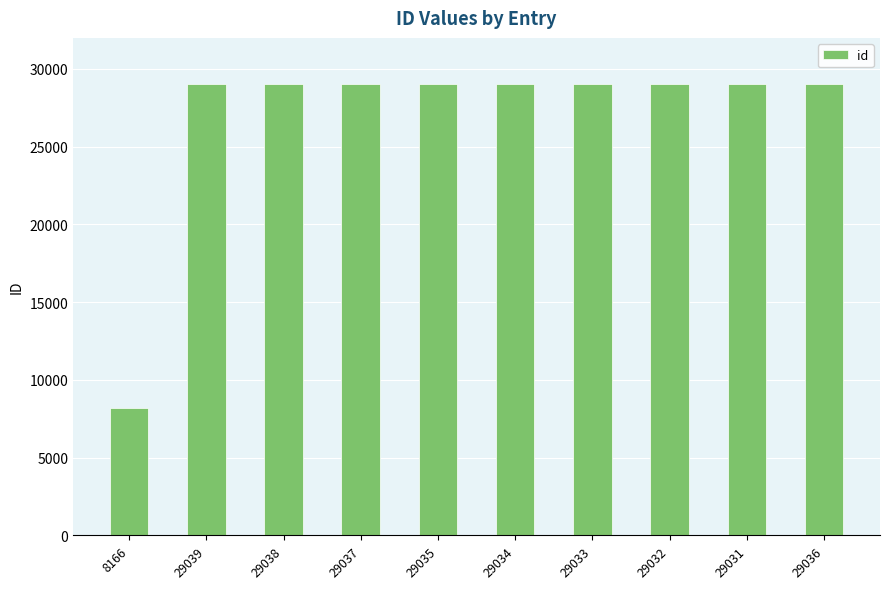

What is the change in value from 8166 to 29031?

+20865